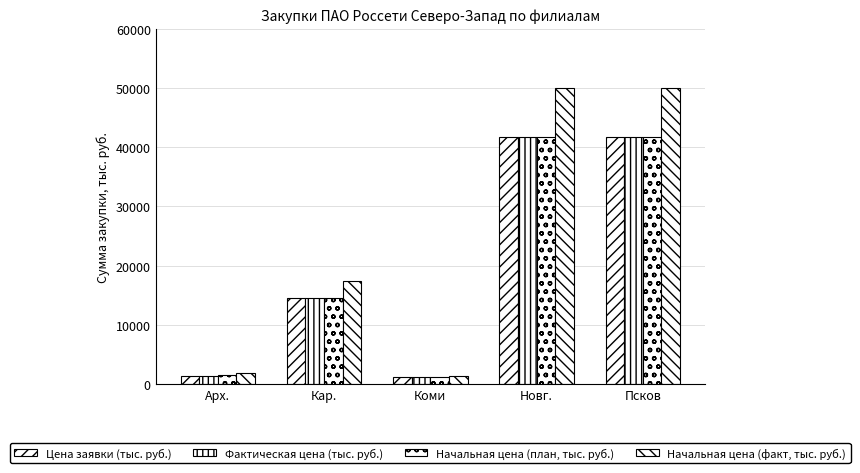

How many bars are there in each group?

4